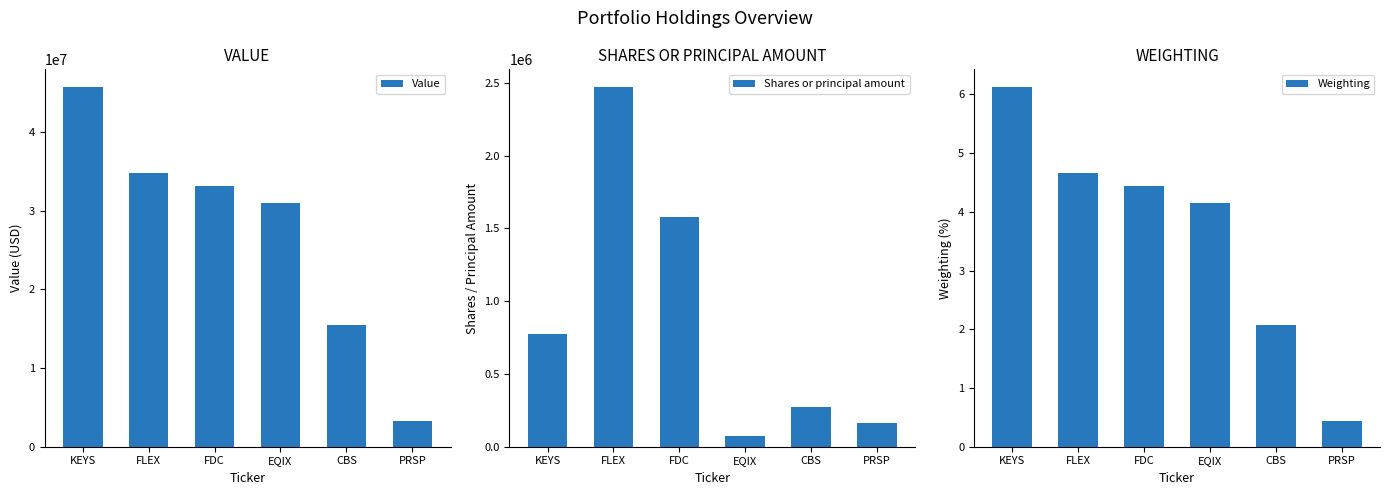

Reading left to right, extract all data points from this chart.

Value: 45699000.0	34843000.0	33099000.0	30971000.0	15421000.0	3317000.0
Shares or principal amount: 774174.0	2469376.0	1581438.0	72045.0	274305.0	161422.0
Weighting: 6.1	4.7	4.4	4.1	2.1	0.4